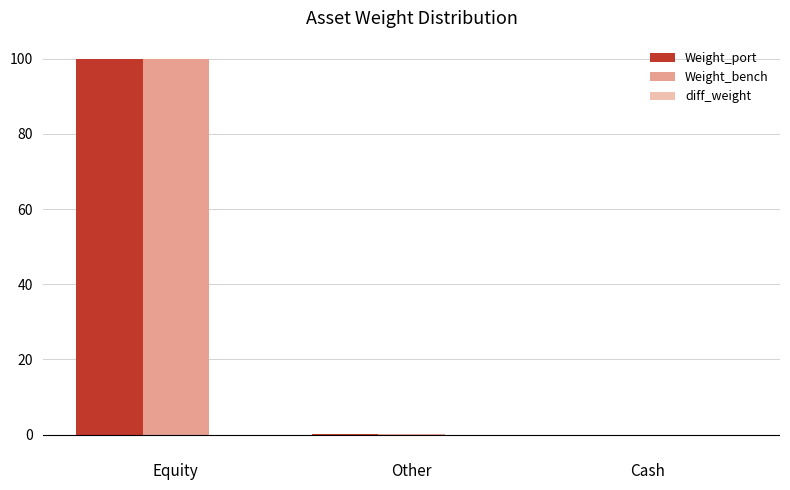

At which category is the sum across all series the highest?

Equity